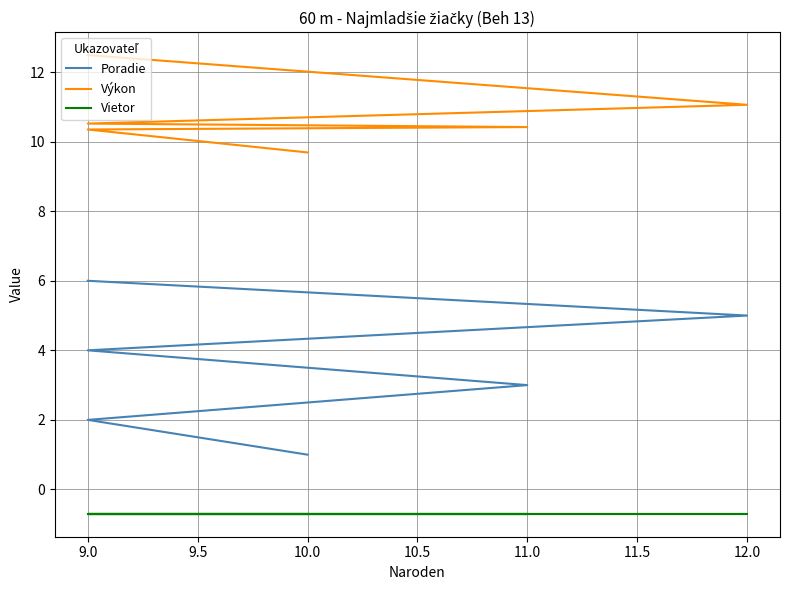

How many data points does each series have?

6